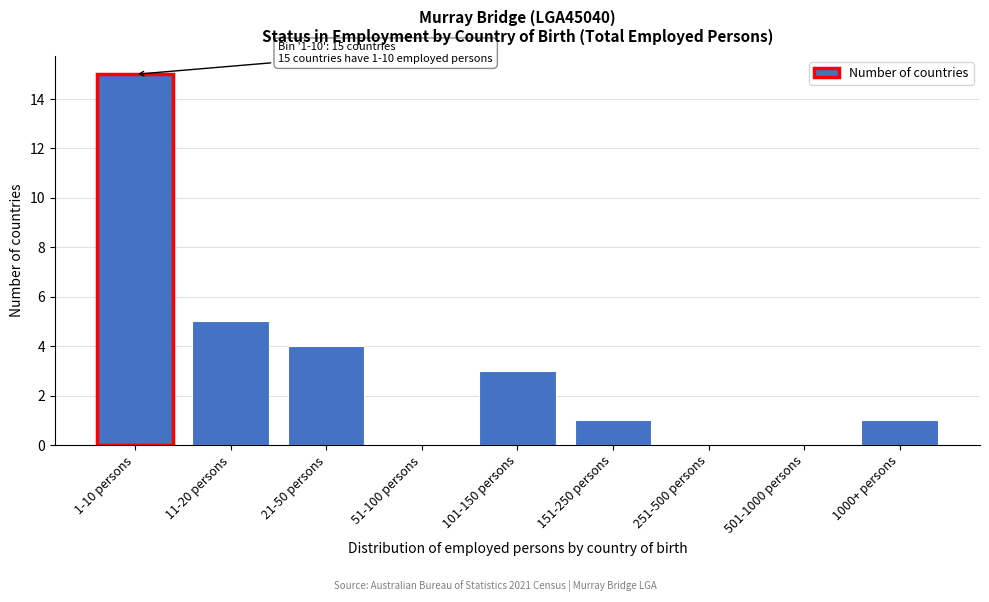

Reading right to left, extract all data points from this chart.

1000+ persons=1	501-1000 persons=0	251-500 persons=0	151-250 persons=1	101-150 persons=3	51-100 persons=0	21-50 persons=4	11-20 persons=5	1-10 persons=15